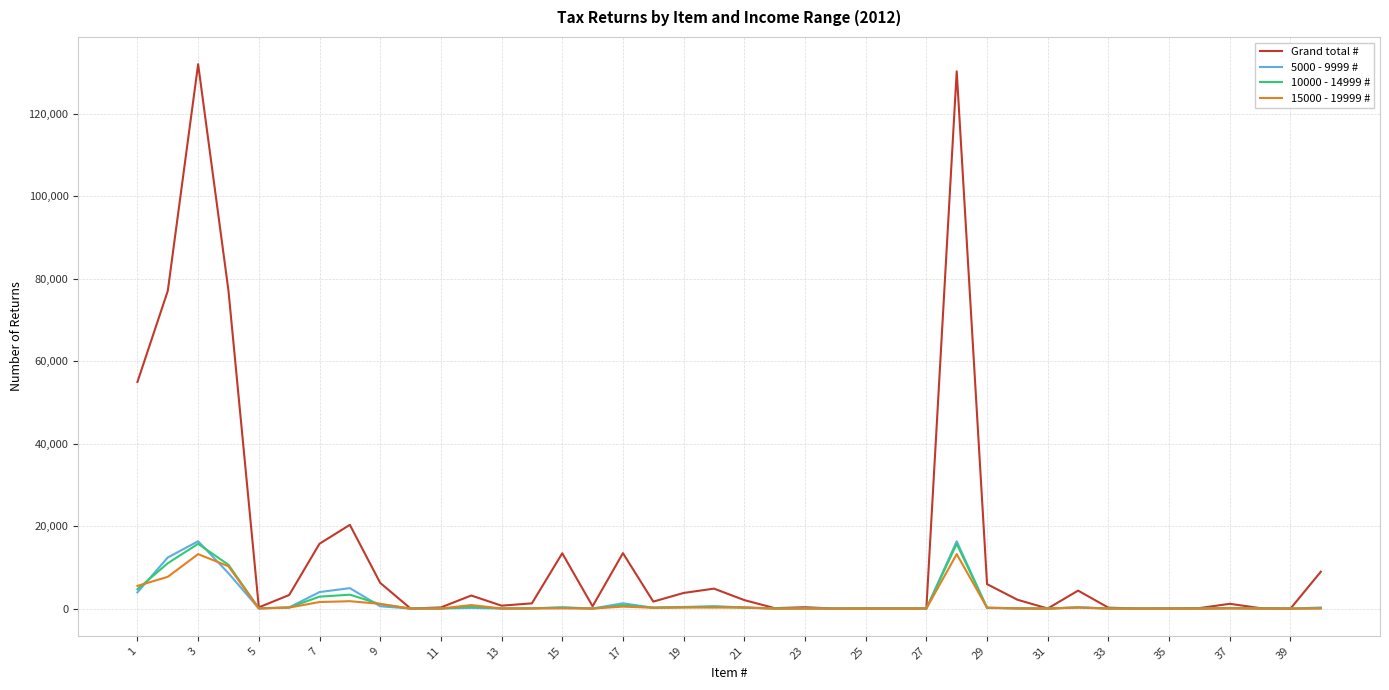

Which series has the largest total across all categories?

Grand total #